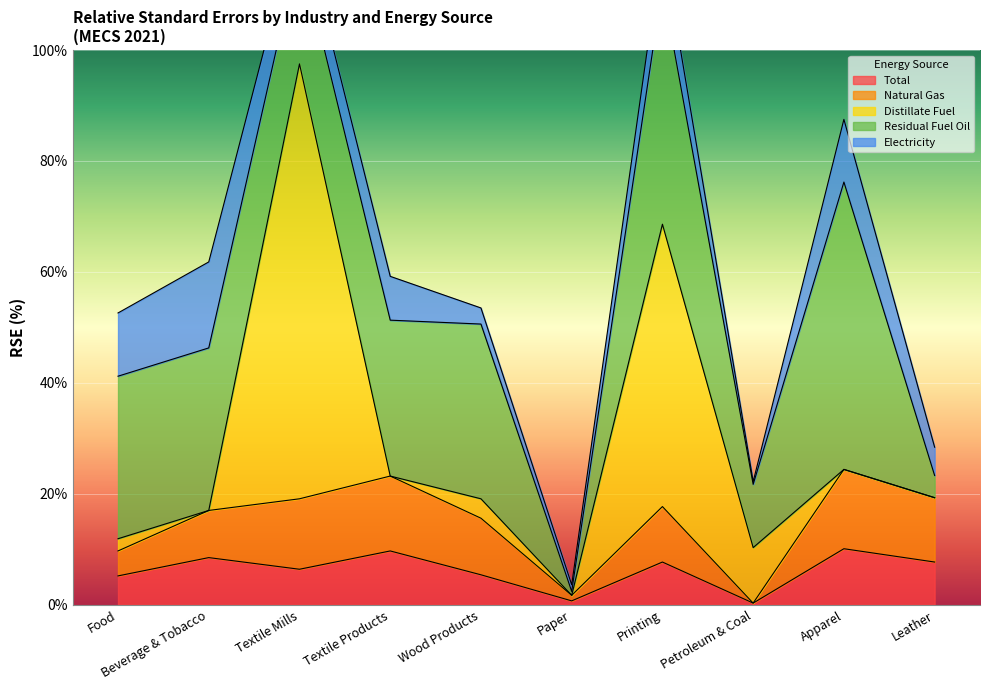

What value does the Total series have at Textile Products?

9.7